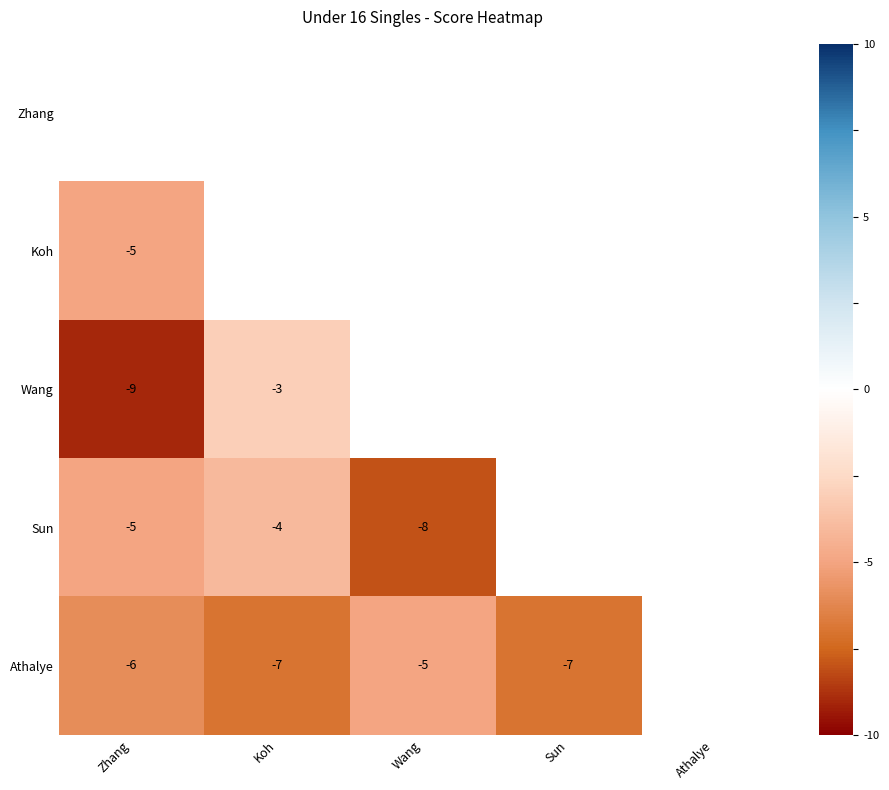

Is it true that Athalye equals -9 at Zhang?

False